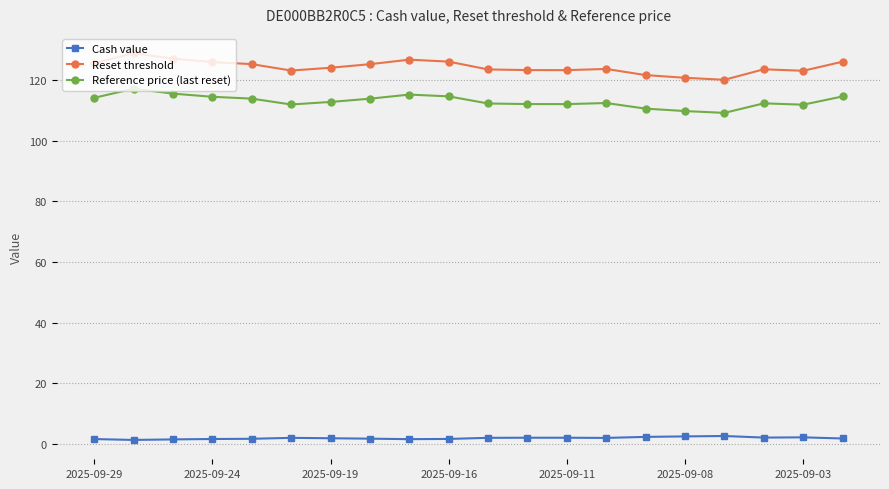

What are all the series names shown in the legend?

Cash value, Reset threshold, Reference price (last reset)